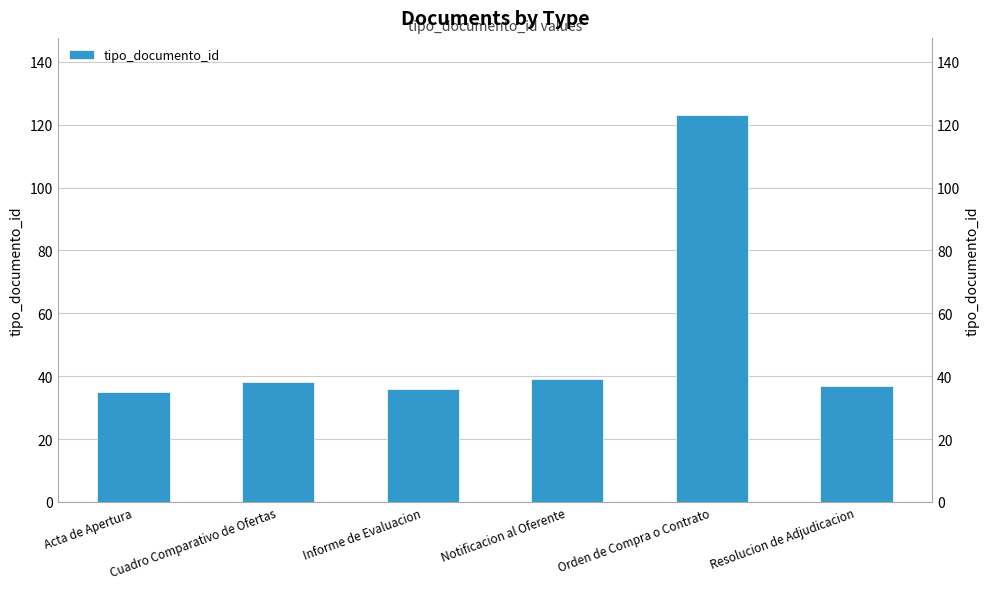

What is the ratio of the value at Cuadro Comparativo de Ofertas to the value at Resolucion de Adjudicacion?

1.0